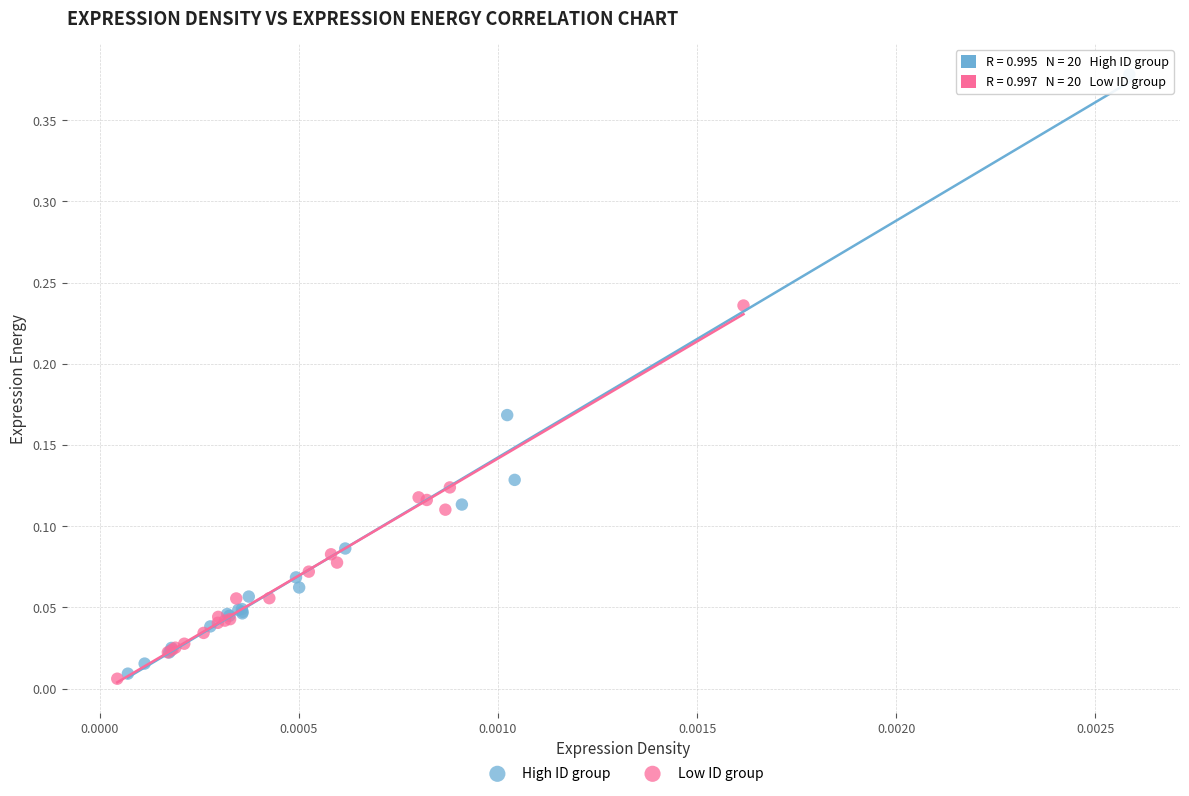

Which series contains the highest Y value?

High ID group